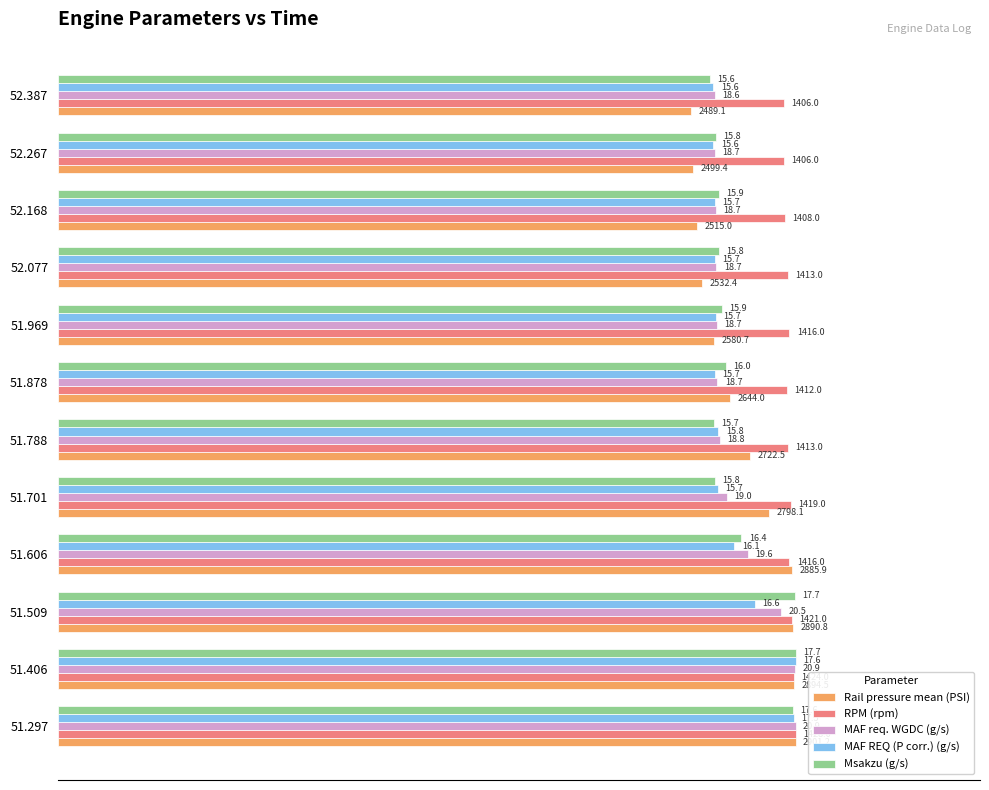

What are all the series names shown in the legend?

Rail pressure mean (PSI), RPM (rpm), MAF req. WGDC (g/s), MAF REQ (P corr.) (g/s), Msakzu (g/s)